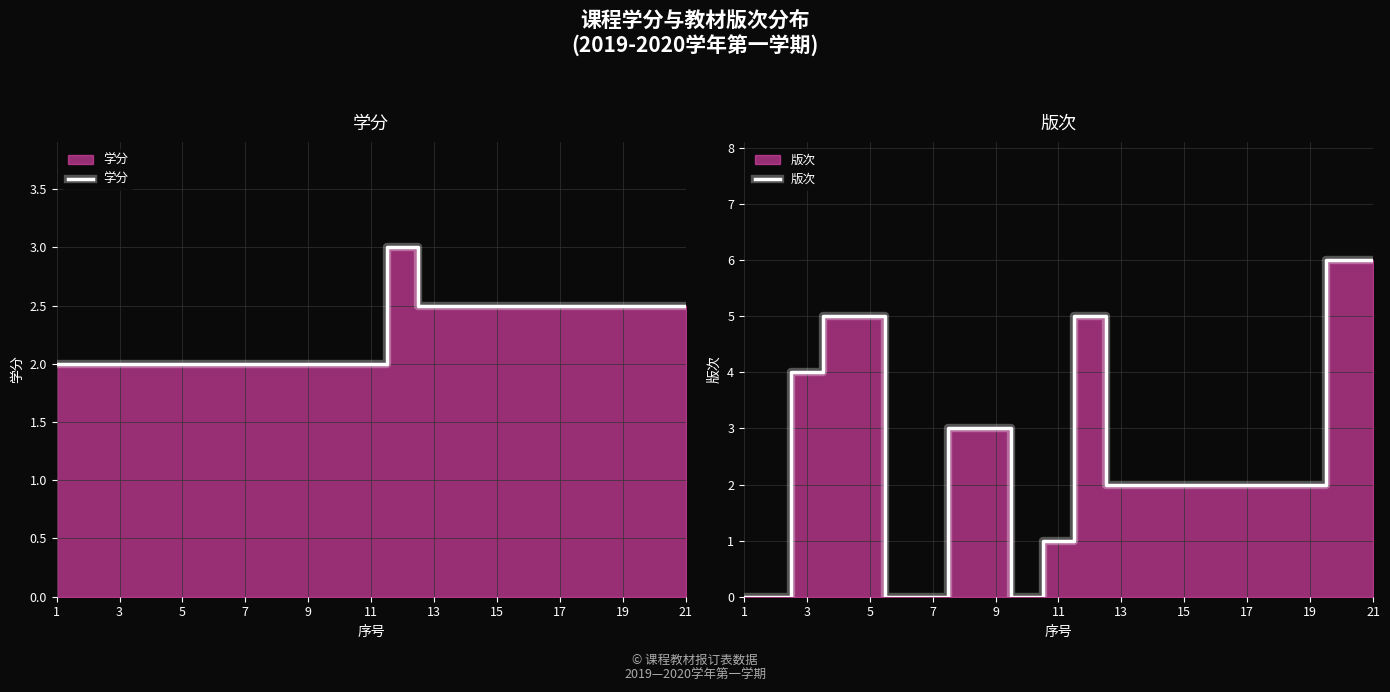

Does the chart have visible grid lines?

Yes